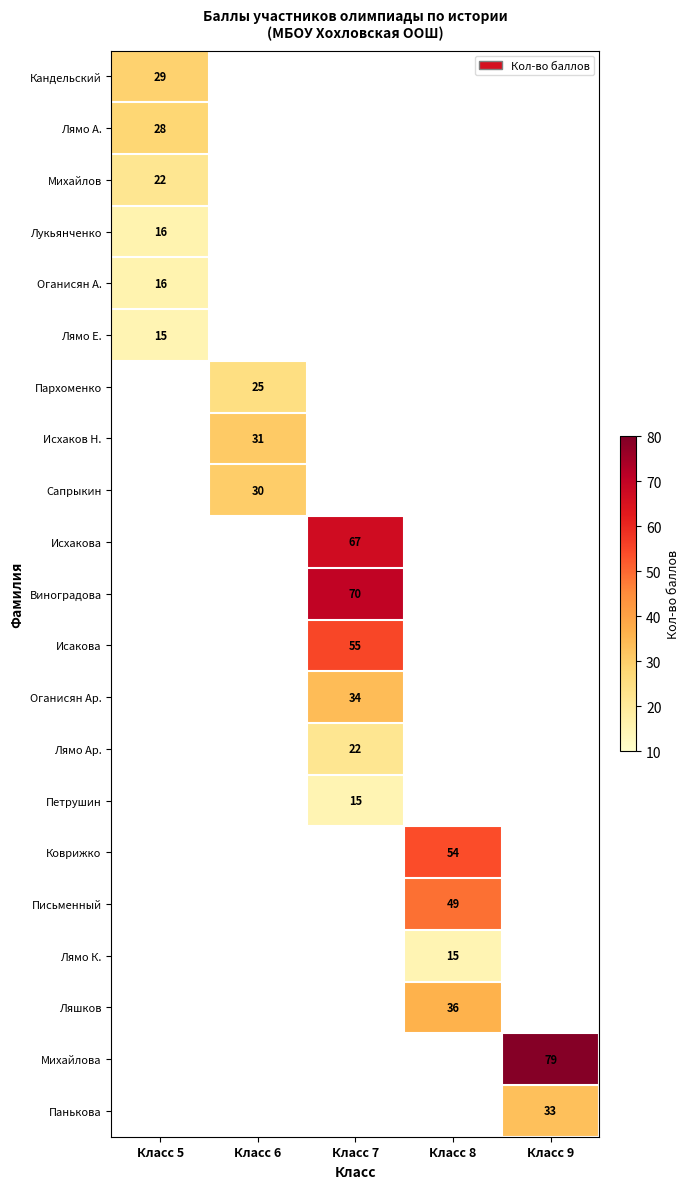

The value of Лукьянченко at Класс 5 is 16. True or false?

True